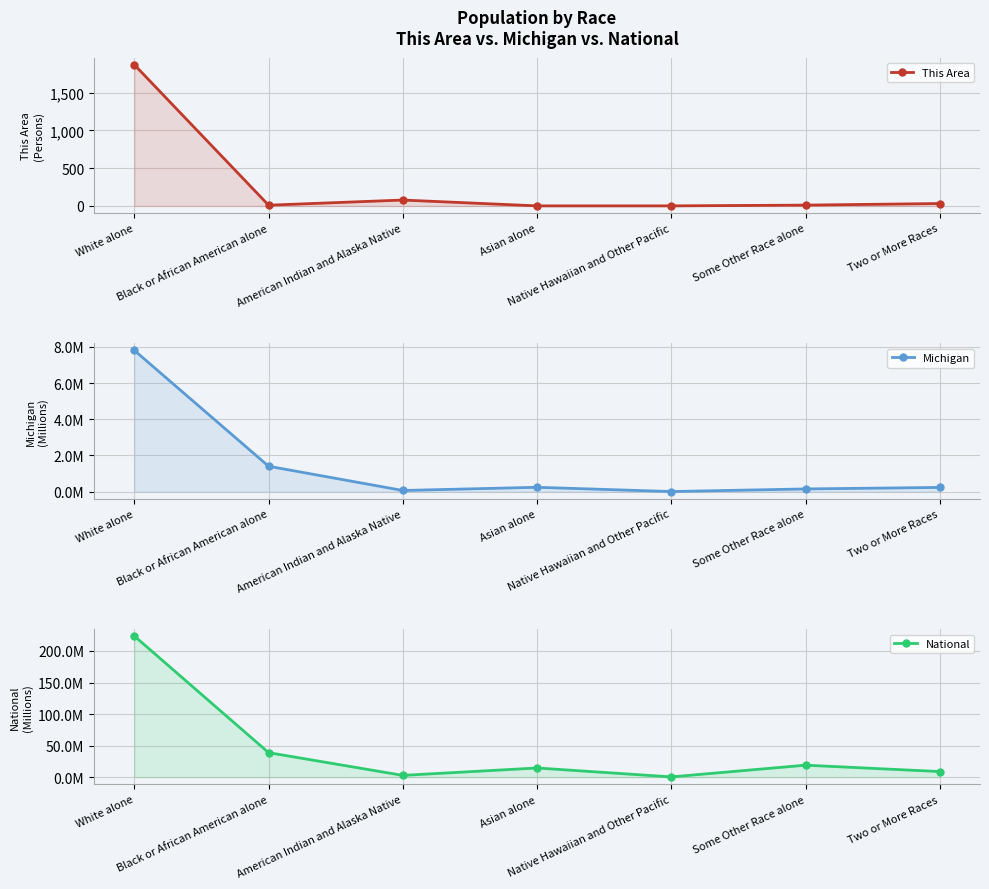

Which series has the widest spread of values?

This Area